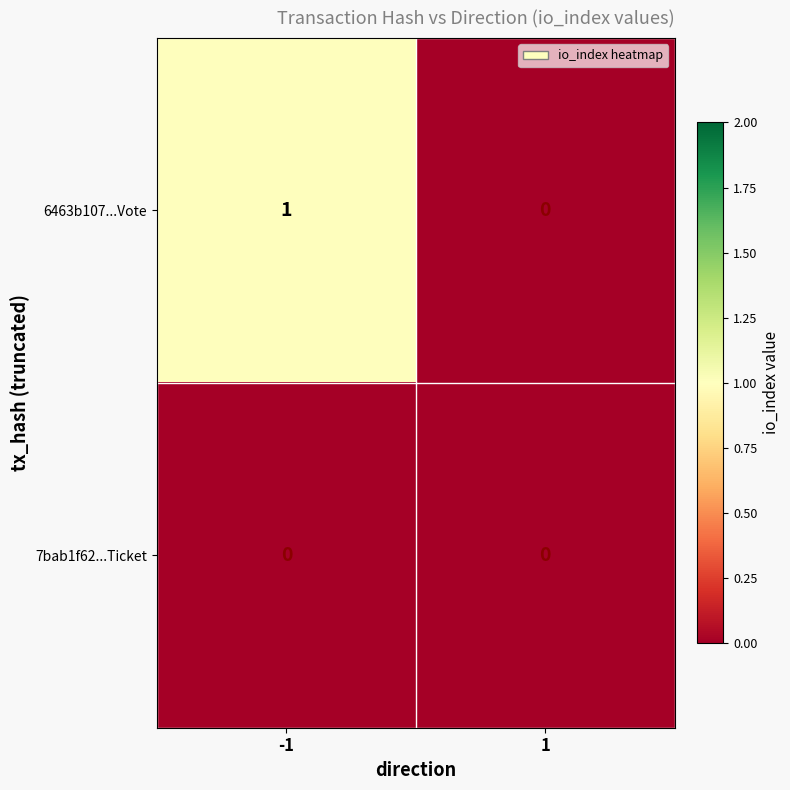

Rank the series by their average value, from highest to lowest.

6463b107...Vote, 7bab1f62...Ticket